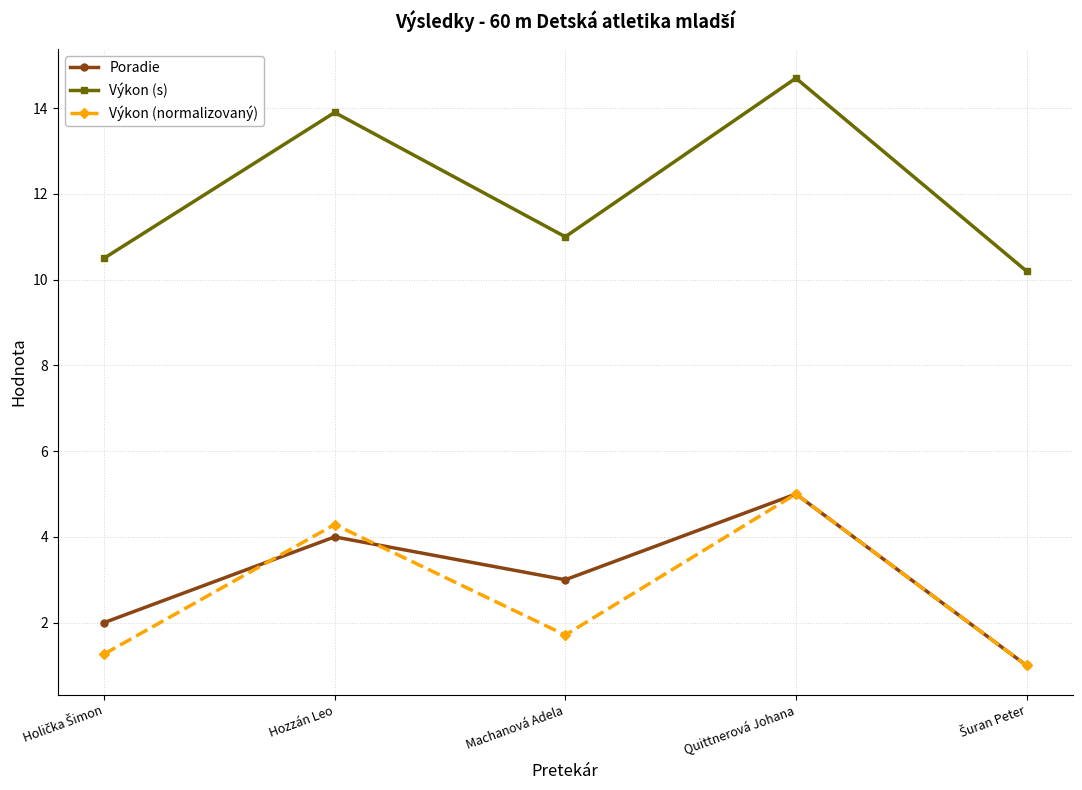

What is the label of the 3rd point from the right?

Machanová Adela